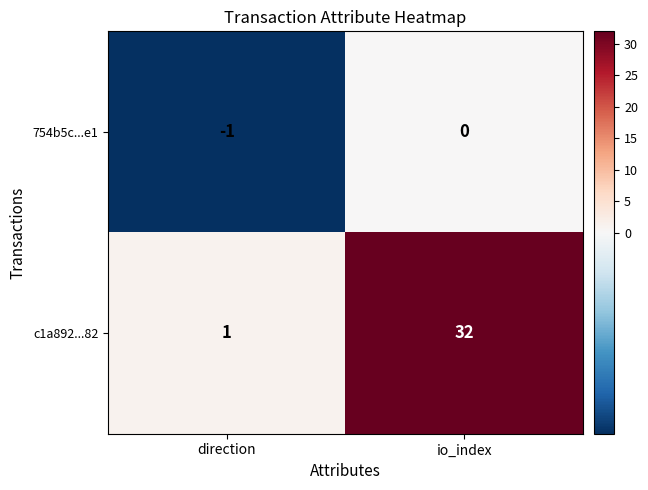

What is the greatest value displayed?

32